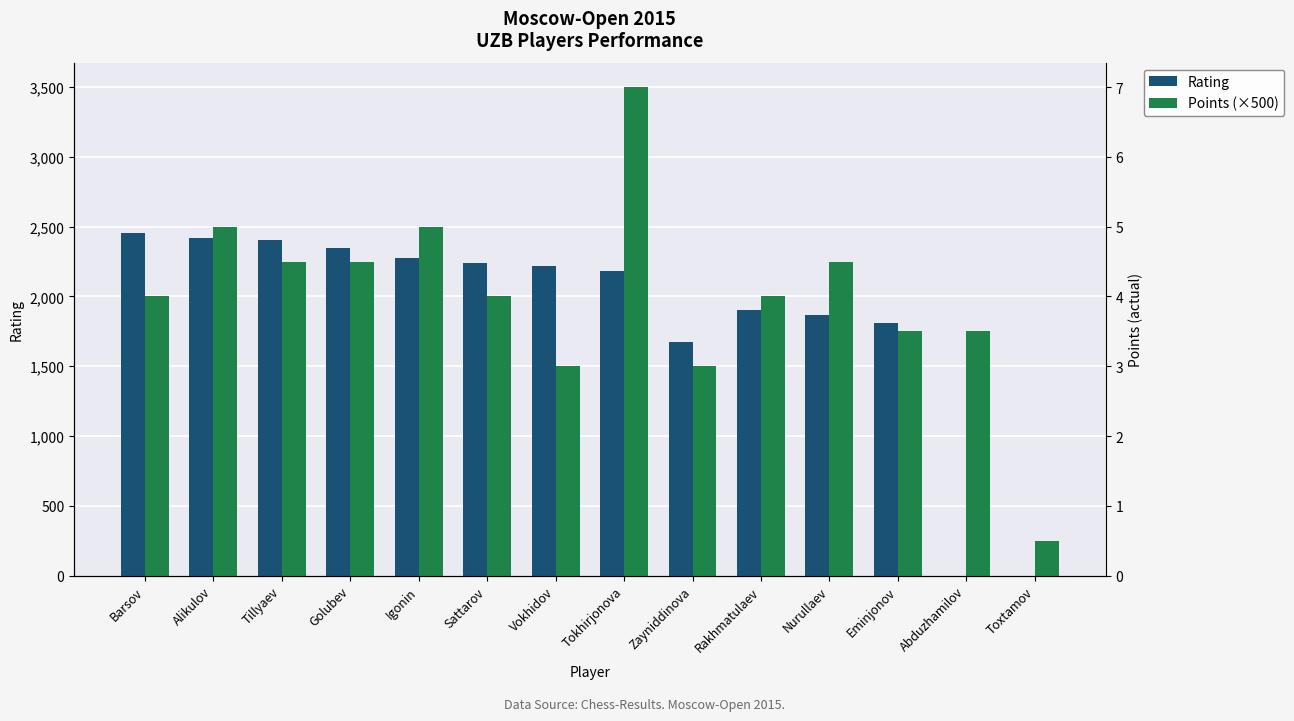

How many bars are there in each group?

2